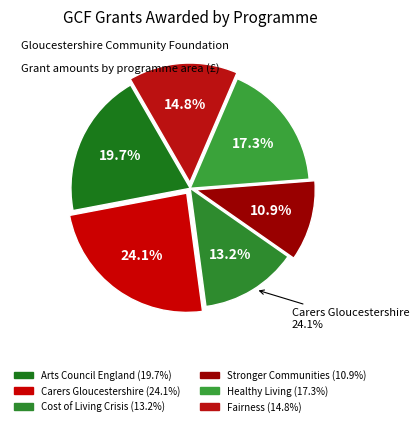

Which slice is the largest?

Carers Gloucestershire